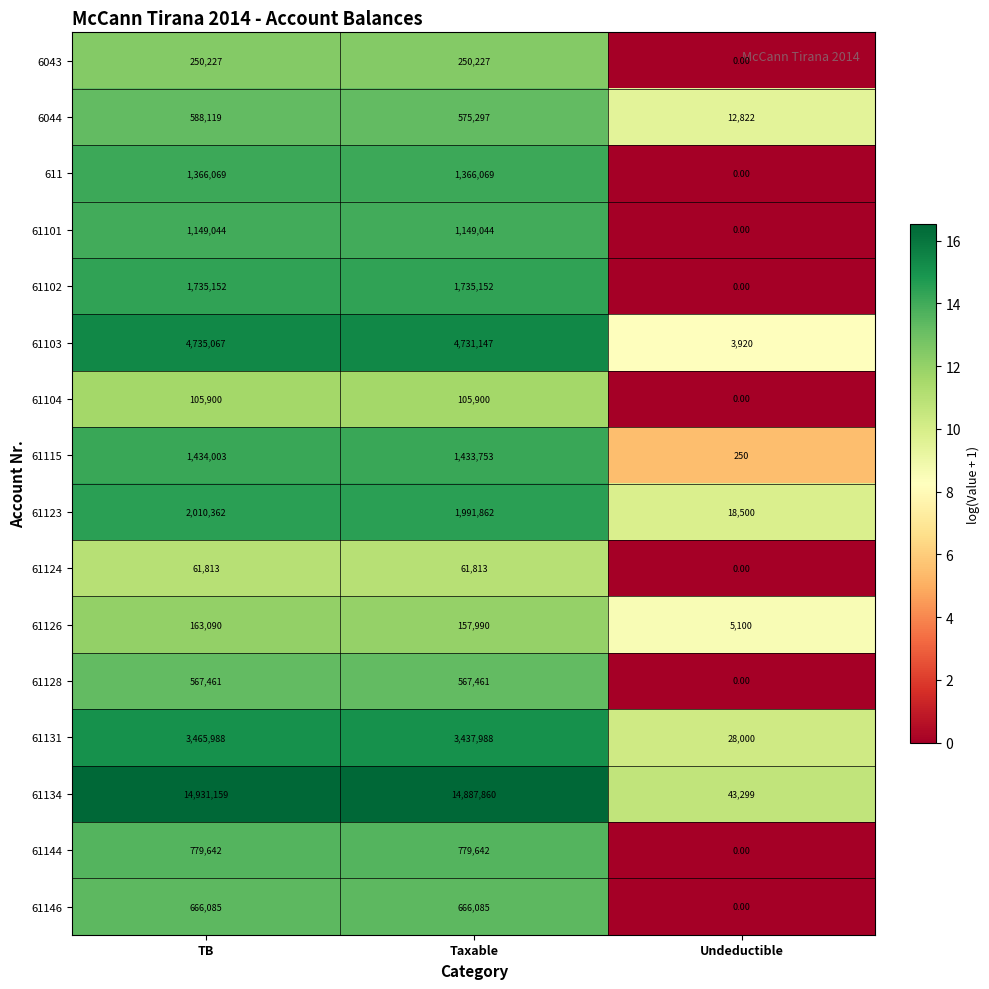

At which category does the chart reach its peak across all series?

TB